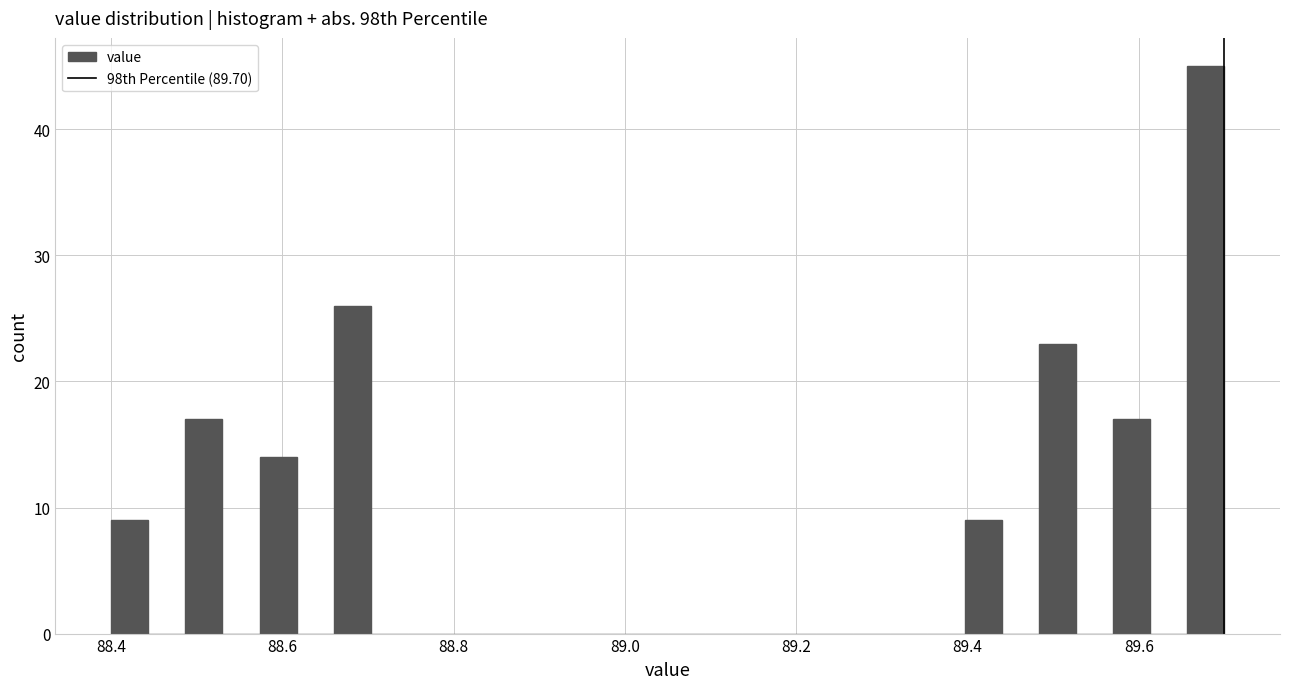

Read against the x-axis, roughly where is the centre of the tallest bar?

89.68